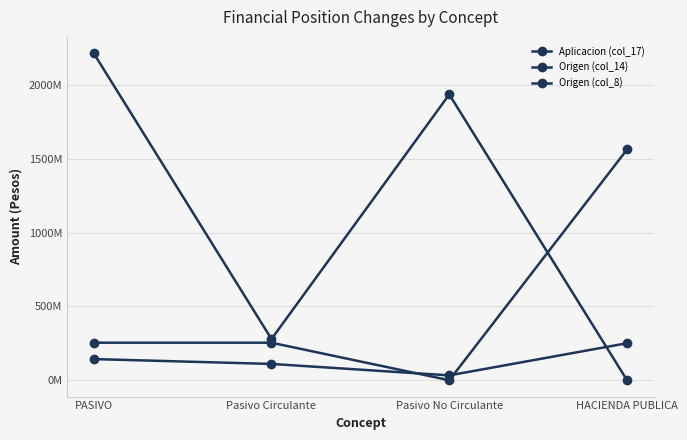

The Origen (col_8) series shows 0.0 at HACIENDA PUBLICA. True or false?

True